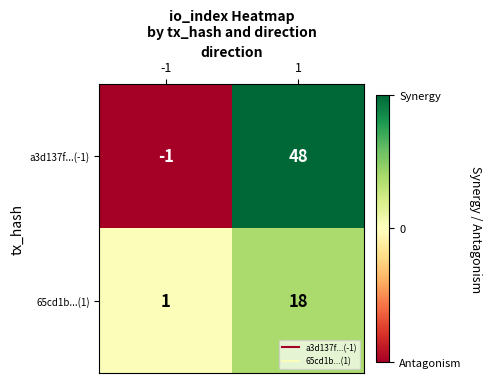

Rank the series at 1 from highest to lowest value.

a3d137f...(-1), 65cd1b...(1)